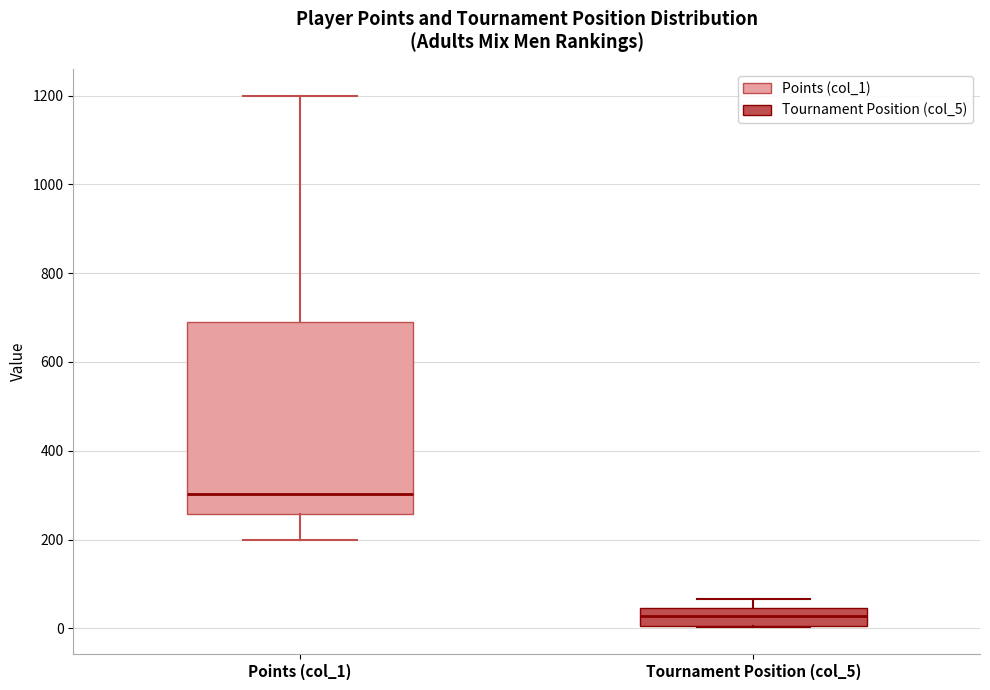

Where is the lower edge of the box for Points (col_1) on the y-axis? The values are not printed on the chart, so give them approximately, as read against the axis.

260